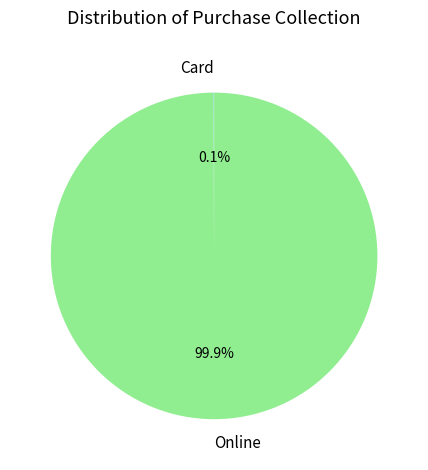

To the nearest percent, what is the average slice percentage?

50%